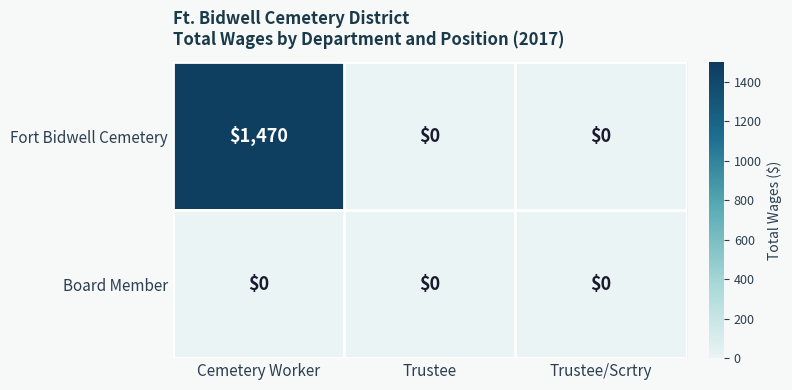

Rank the series at Cemetery Worker from lowest to highest value.

Board Member, Fort Bidwell Cemetery